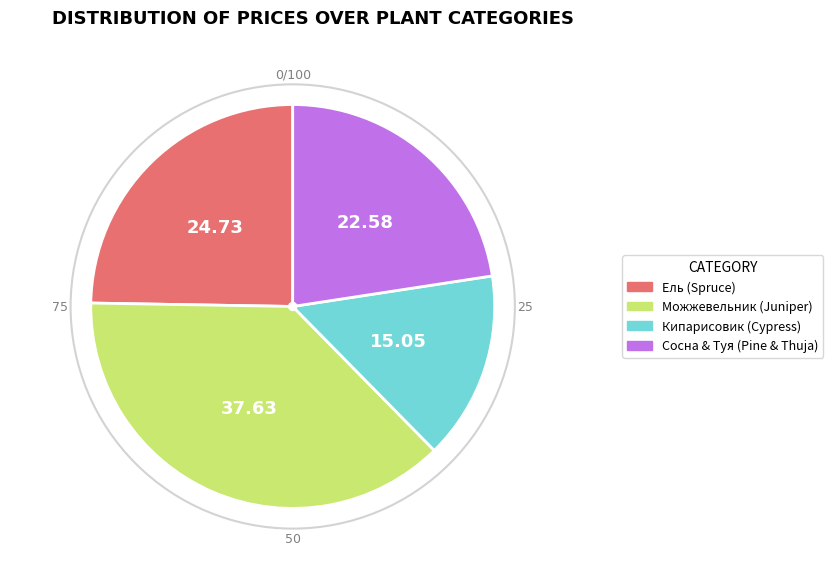

Is there a majority slice in this chart?

No